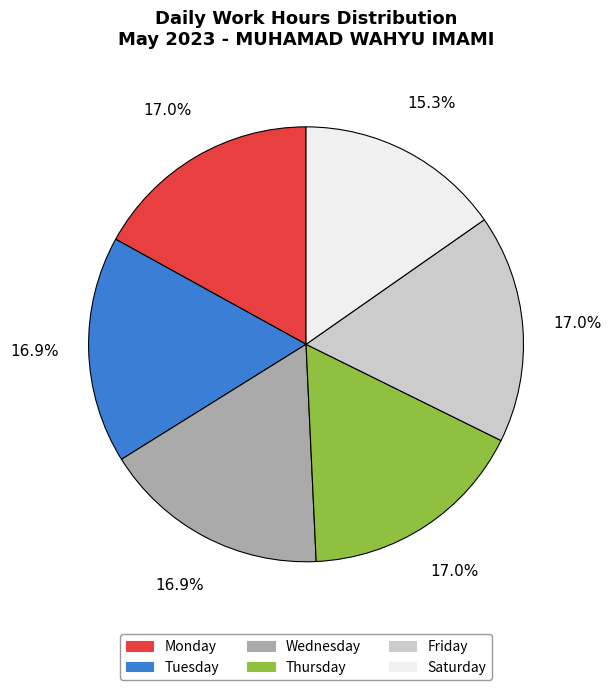

How much of the chart is everything except Monday?

83.0%